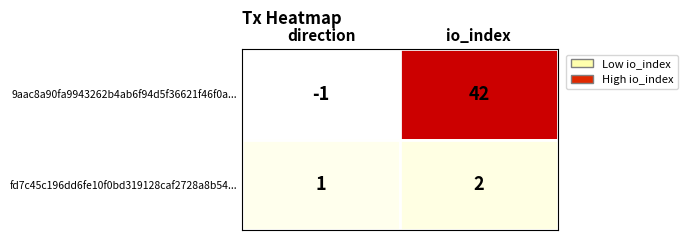

At which category is the sum across all series the highest?

io_index